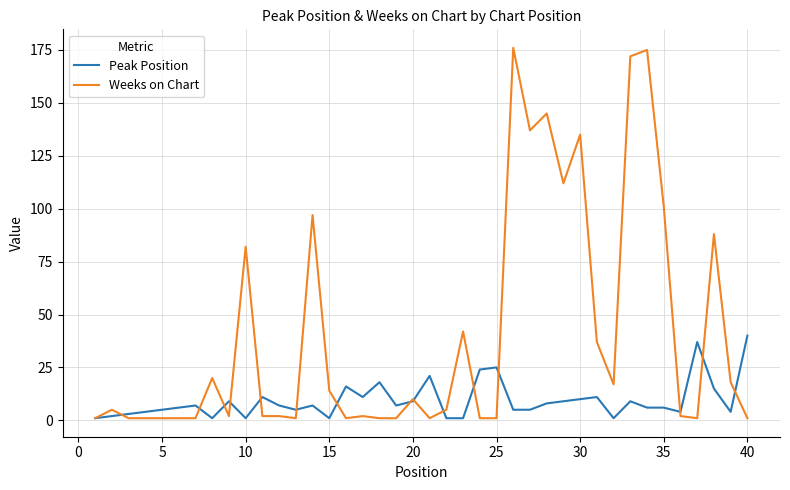

How many distinct data groups are displayed?

2